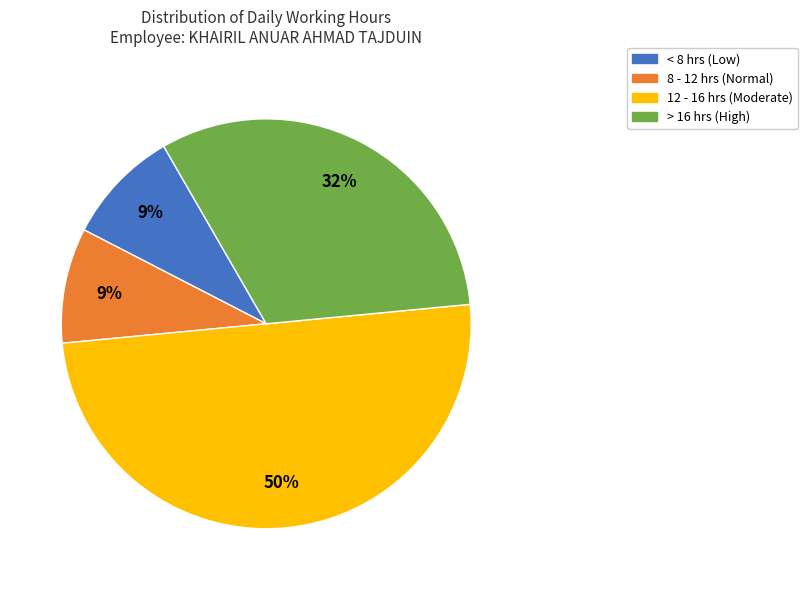

To the nearest percent, what is the difference between the largest and smallest slice percentages?

41%